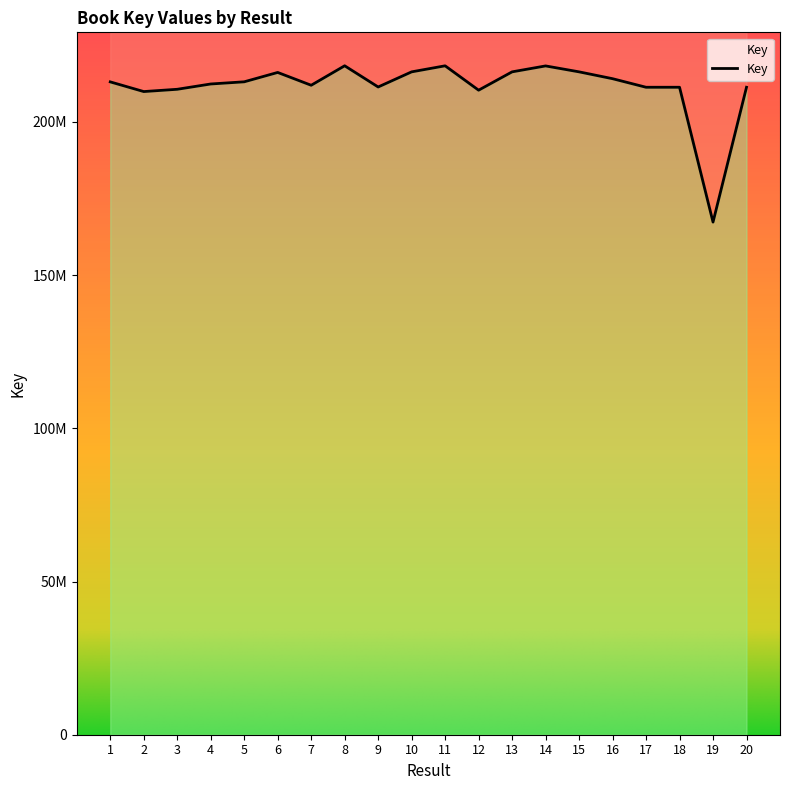

At which category does the data reach its first local valley?

2